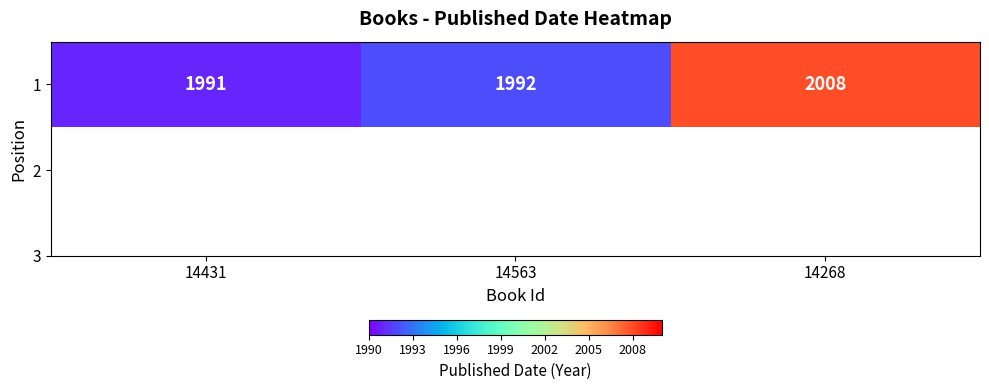

How many data points are above 1992?

1